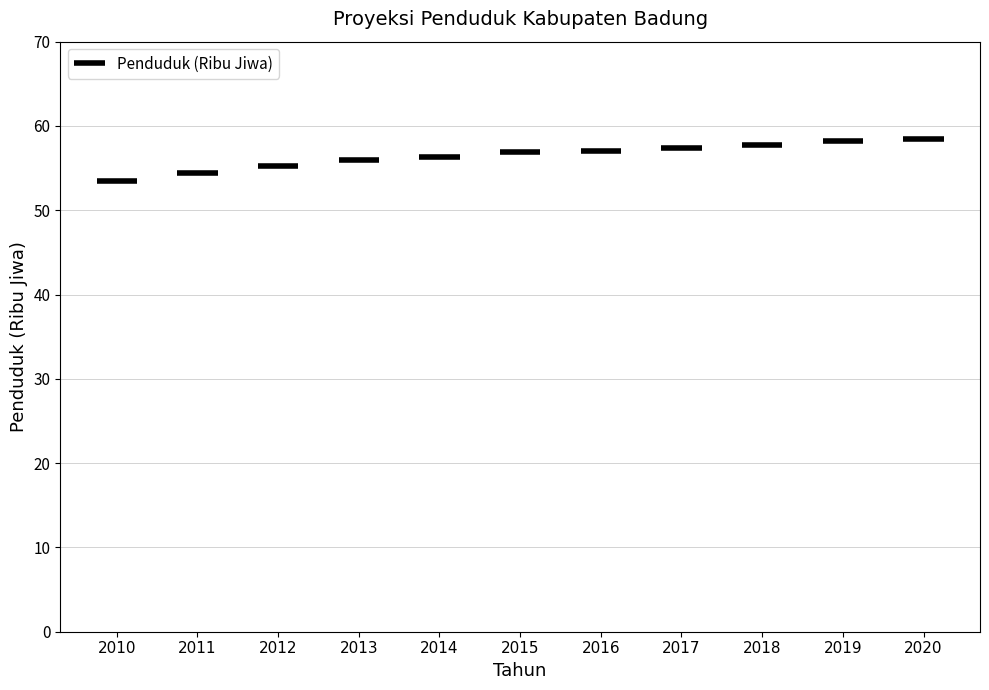

Reading left to right, what are all the values shown in this chart?

53.5	54.4	55.2	56.0	56.3	56.9	57.0	57.4	57.8	58.2	58.5